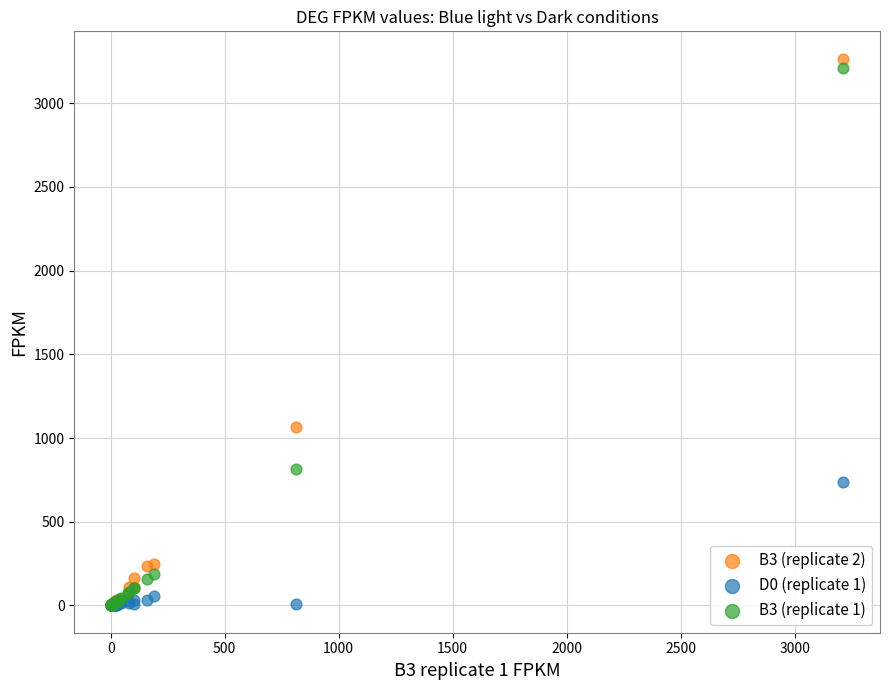

Across all series, what Y value is closest to 1633?

1063.2